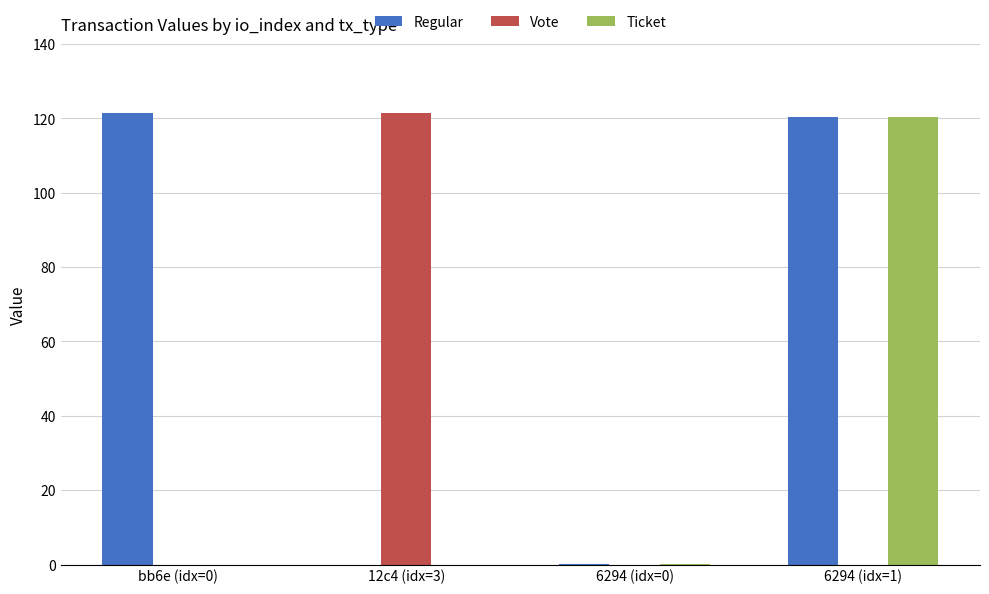

Does the chart contain stacked bars?

No